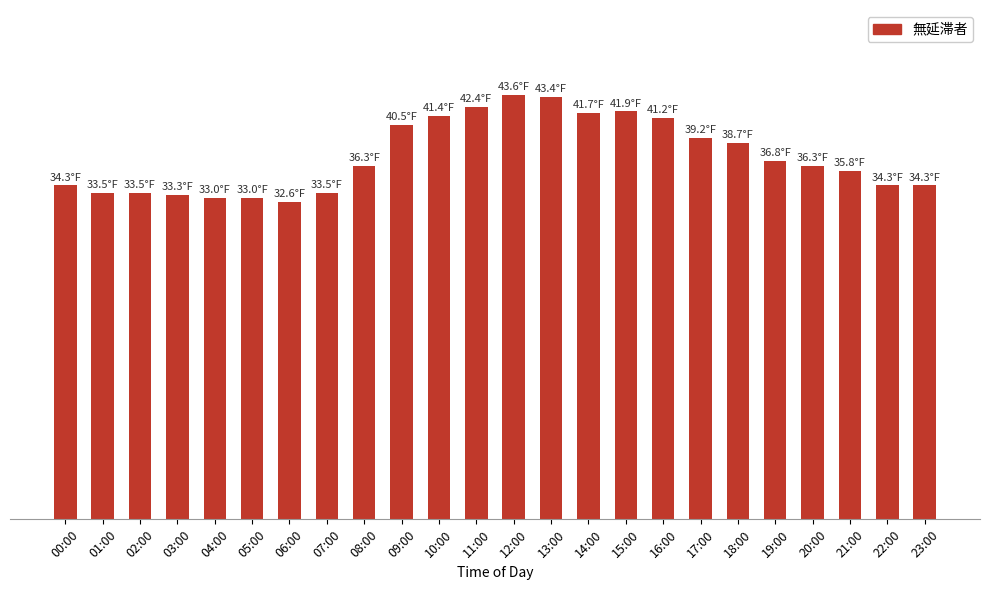

Between 20:00 and 08:00, which is larger?

20:00